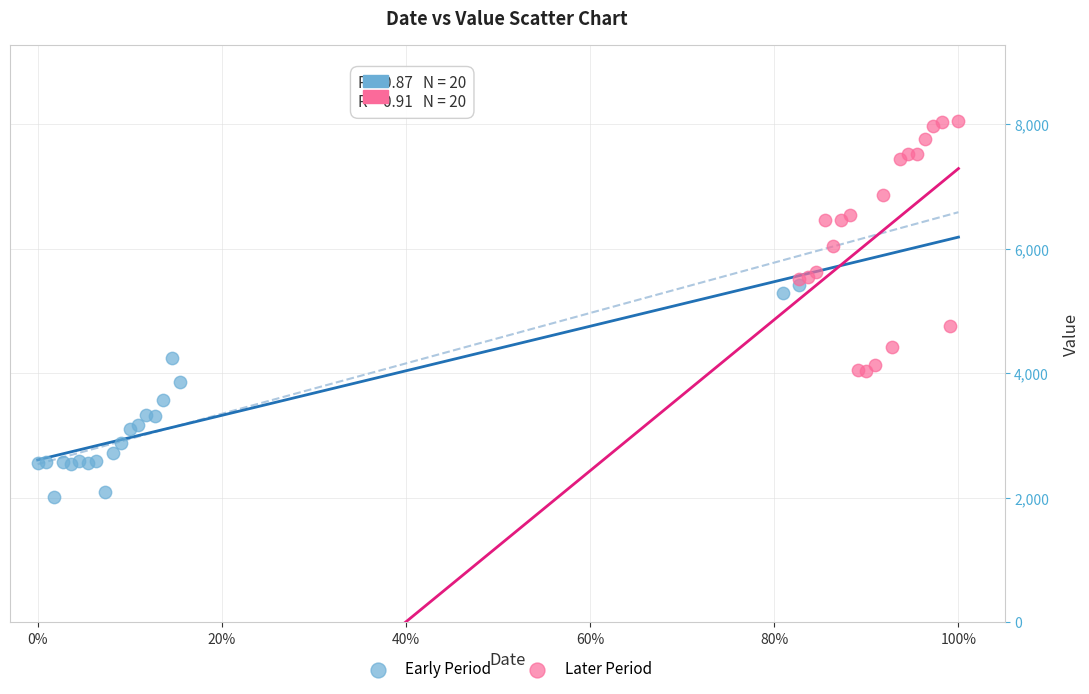

Which series reaches the minimum Y coordinate?

Early Period